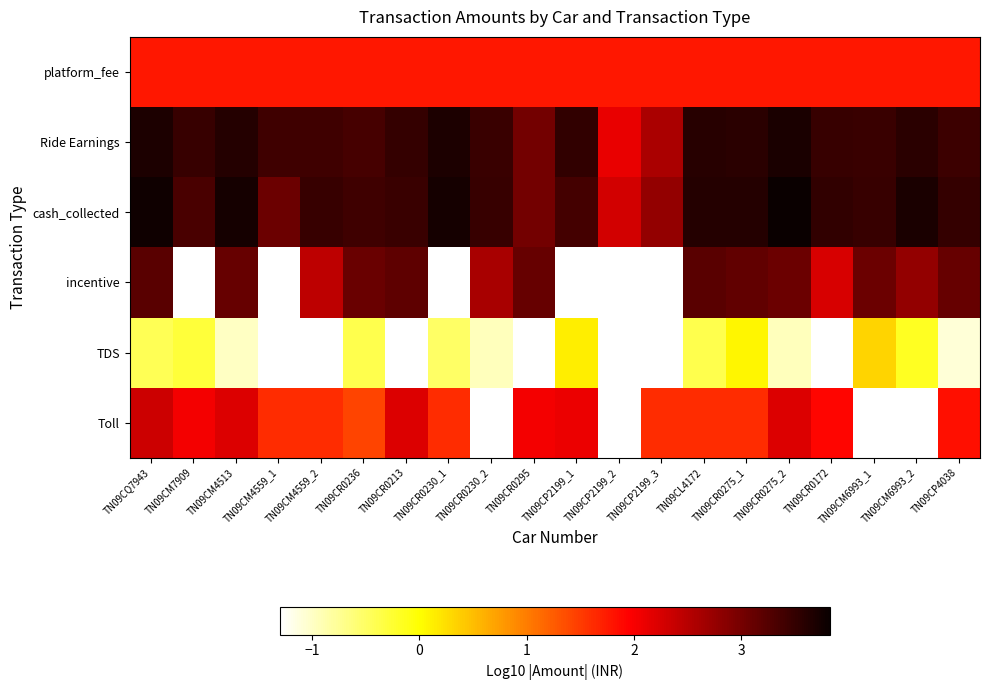

What is the total value across all series at TN09CL4172?

13.4